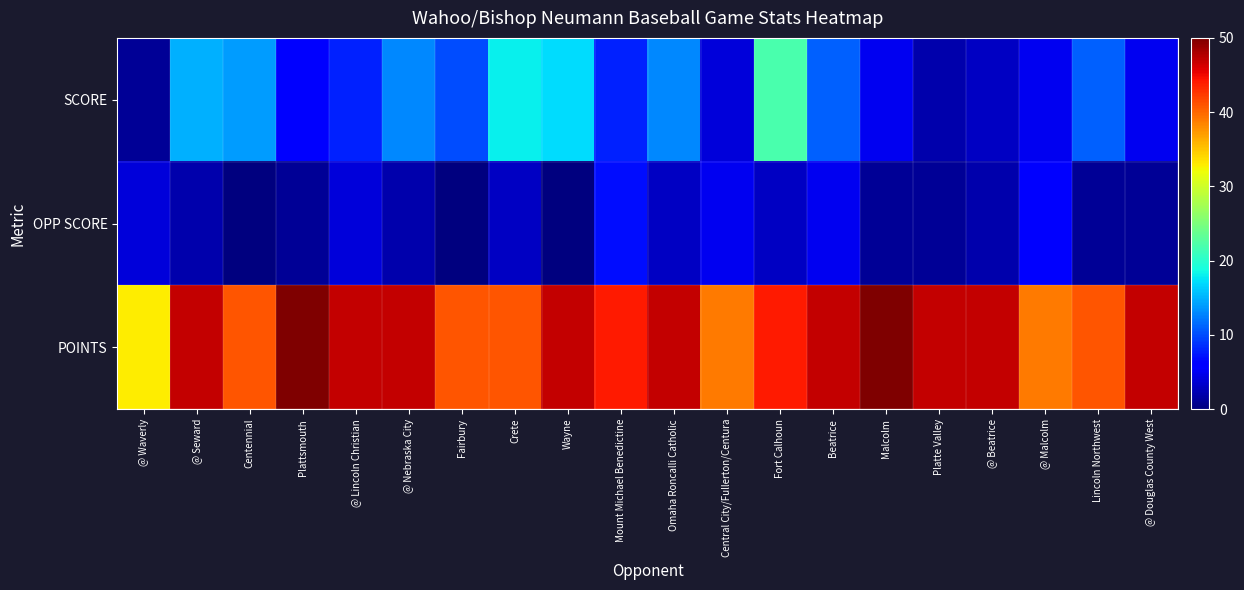

Reading left to right, what are all the values shown in this chart?

SCORE: @ Waverly=1	@ Seward=15	Centennial=14	Plattsmouth=6	@ Lincoln Christian=8	@ Nebraska City=13	Fairbury=10	Crete=18	Wayne=17	Mount Michael Benedictine=8	Omaha Roncalli Catholic=13	Central City/Fullerton/Centura=4	Fort Calhoun=22	Beatrice=11	Malcolm=5	Platte Valley=2	@ Beatrice=3	@ Malcolm=5	Lincoln Northwest=11	@ Douglas County West=5
OPP SCORE: @ Waverly=4	@ Seward=2	Centennial=0	Plattsmouth=1	@ Lincoln Christian=4	@ Nebraska City=2	Fairbury=0	Crete=3	Wayne=0	Mount Michael Benedictine=7	Omaha Roncalli Catholic=3	Central City/Fullerton/Centura=5	Fort Calhoun=3	Beatrice=5	Malcolm=1	Platte Valley=1	@ Beatrice=2	@ Malcolm=6	Lincoln Northwest=1	@ Douglas County West=1
POINTS: @ Waverly=33	@ Seward=47	Centennial=41	Plattsmouth=50	@ Lincoln Christian=47	@ Nebraska City=47	Fairbury=41	Crete=41	Wayne=47	Mount Michael Benedictine=44	Omaha Roncalli Catholic=47	Central City/Fullerton/Centura=39	Fort Calhoun=44	Beatrice=47	Malcolm=50	Platte Valley=47	@ Beatrice=47	@ Malcolm=39	Lincoln Northwest=41	@ Douglas County West=47